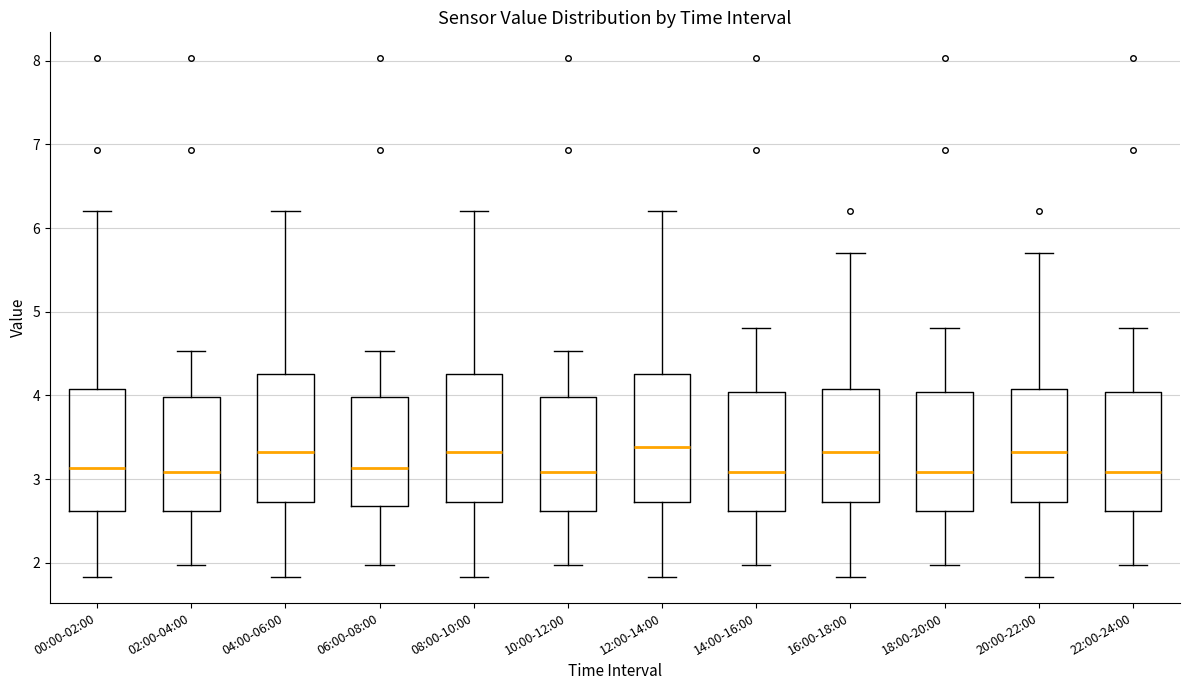

Reading left to right, transcribe this box plot: for each box, give where its median line is, the range the box spans, and where its two whiskers end, as read against the y-axis. The values are not printed on the chart, so give them approximately, as read against the axis.

00:00-02:00: median 3.1, box 2.6 to 4.1, whiskers 1.8 to 6.2
02:00-04:00: median 3.1, box 2.6 to 4.0, whiskers 2.0 to 4.5
04:00-06:00: median 3.3, box 2.7 to 4.3, whiskers 1.8 to 6.2
06:00-08:00: median 3.1, box 2.7 to 4.0, whiskers 2.0 to 4.5
08:00-10:00: median 3.3, box 2.7 to 4.3, whiskers 1.8 to 6.2
10:00-12:00: median 3.1, box 2.6 to 4.0, whiskers 2.0 to 4.5
12:00-14:00: median 3.4, box 2.7 to 4.3, whiskers 1.8 to 6.2
14:00-16:00: median 3.1, box 2.6 to 4.0, whiskers 2.0 to 4.8
16:00-18:00: median 3.3, box 2.7 to 4.1, whiskers 1.8 to 5.7
18:00-20:00: median 3.1, box 2.6 to 4.0, whiskers 2.0 to 4.8
20:00-22:00: median 3.3, box 2.7 to 4.1, whiskers 1.8 to 5.7
22:00-24:00: median 3.1, box 2.6 to 4.0, whiskers 2.0 to 4.8